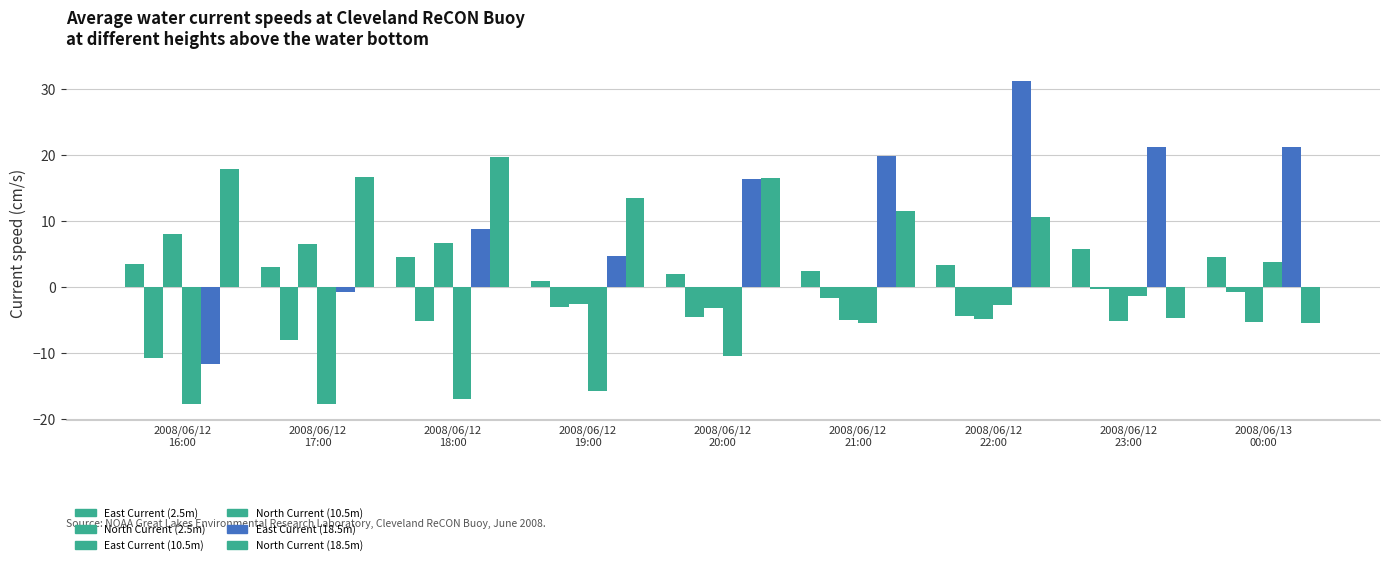

Is the value of East Current (10.5m) at 2008/06/12
16:00 greater than the value of North Current (10.5m) at 2008/06/12
19:00?

Yes